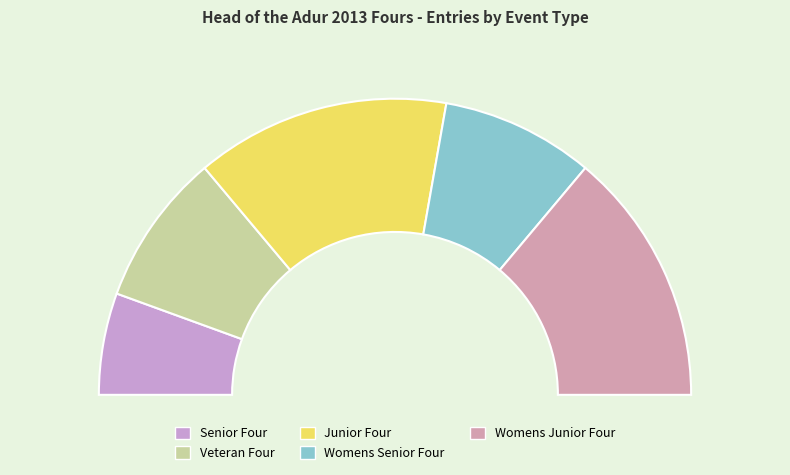

Between Womens Junior Four and Junior Four, which is larger?

Womens Junior Four